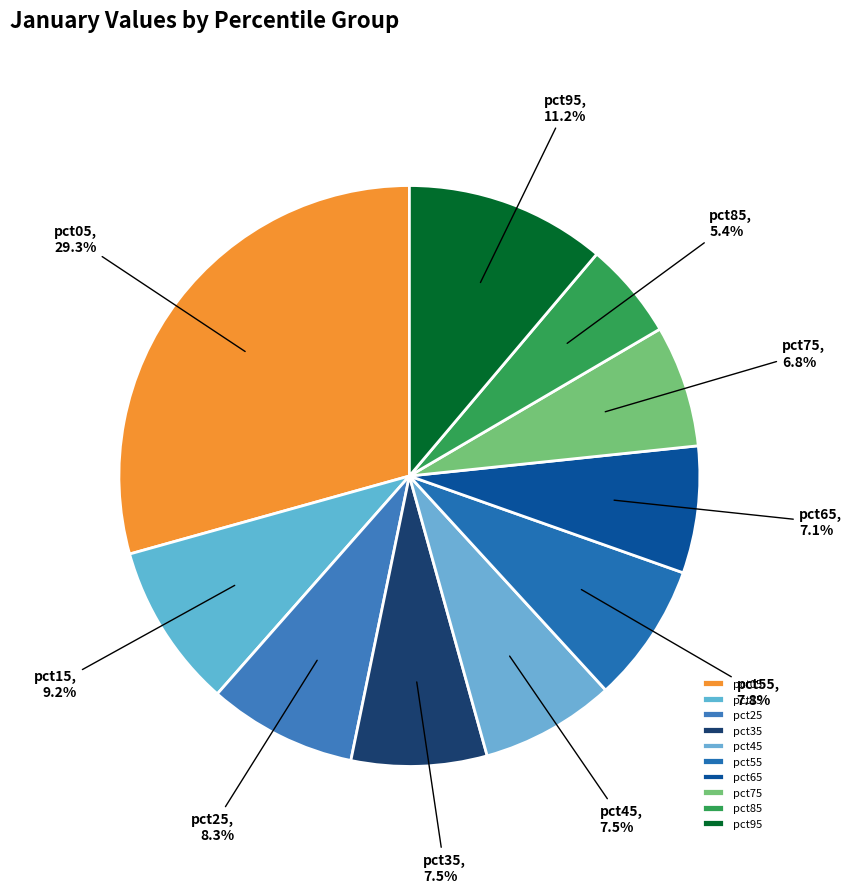

What is the smallest slice in the pie chart?

pct85